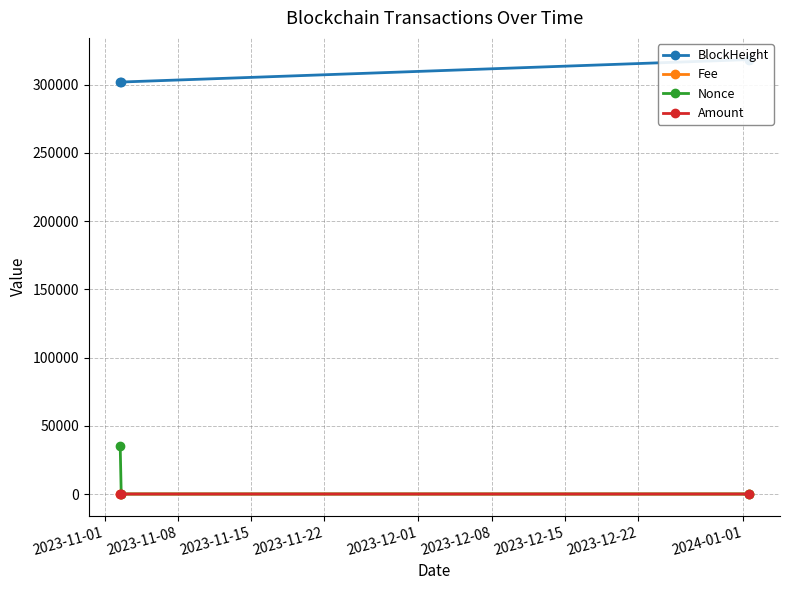

Reading right to left, what are all the values shown in this chart?

BlockHeight: 318377.0	301947.0	301919.0
Fee: 0.0	0.0	0.5
Nonce: 0.0	0.0	35483.0
Amount: 0.0	0.0	2.0